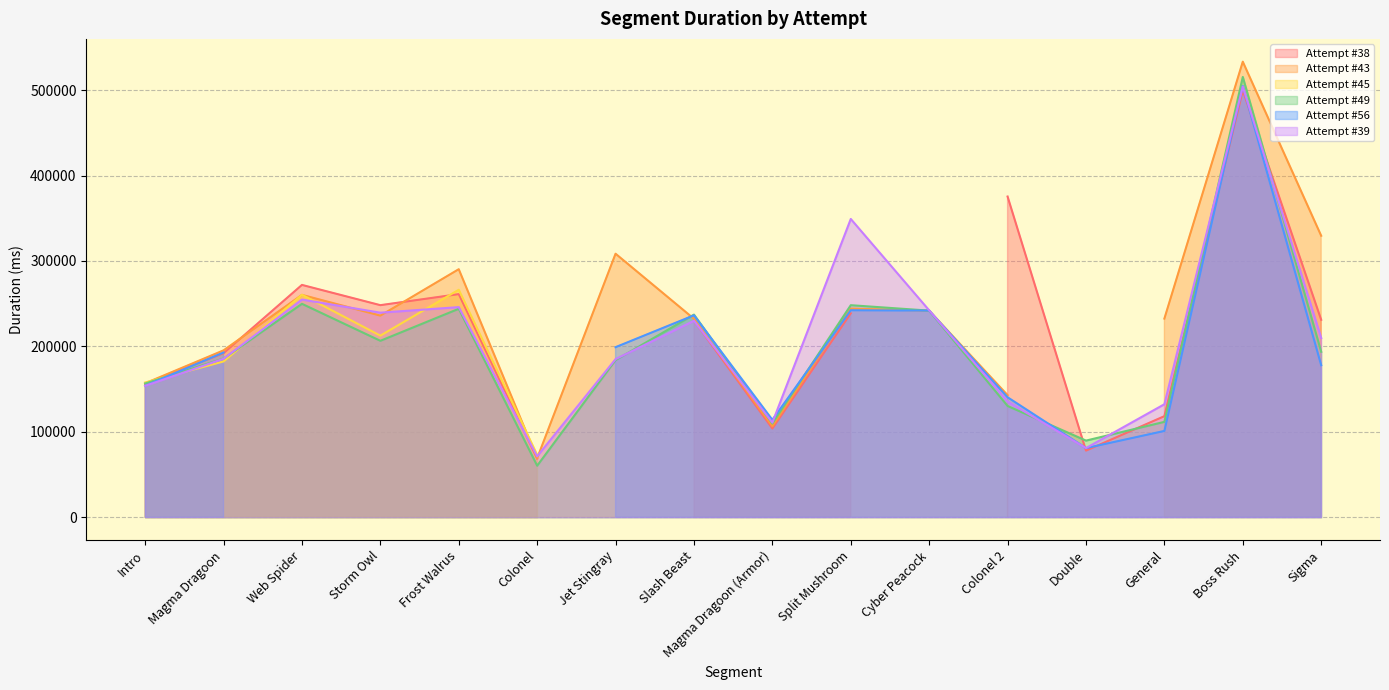

What is the difference between the maximum and minimum values in the Attempt #45 series?

266334